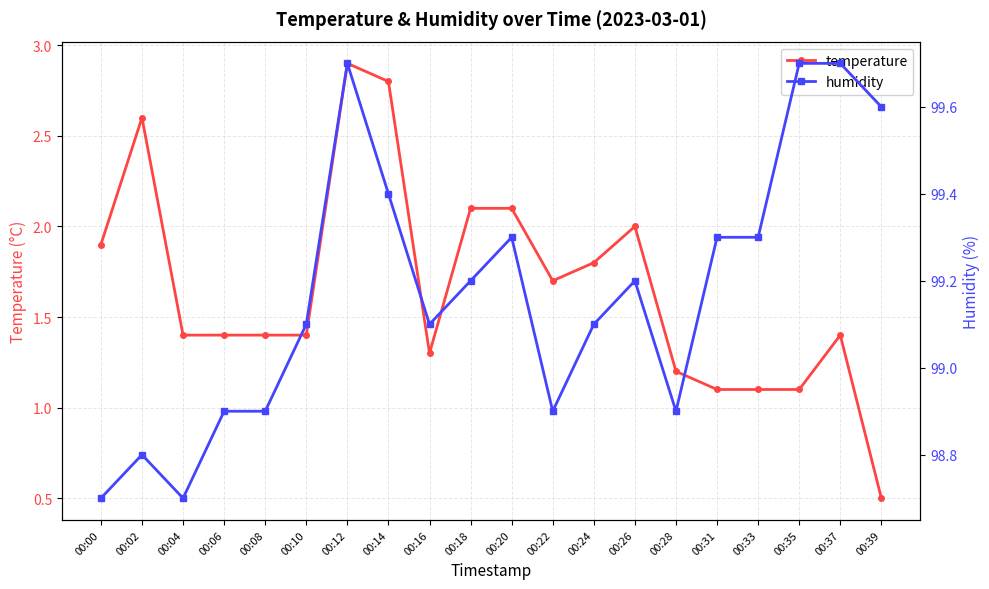

Rank the series by their average value, from lowest to highest.

temperature, humidity